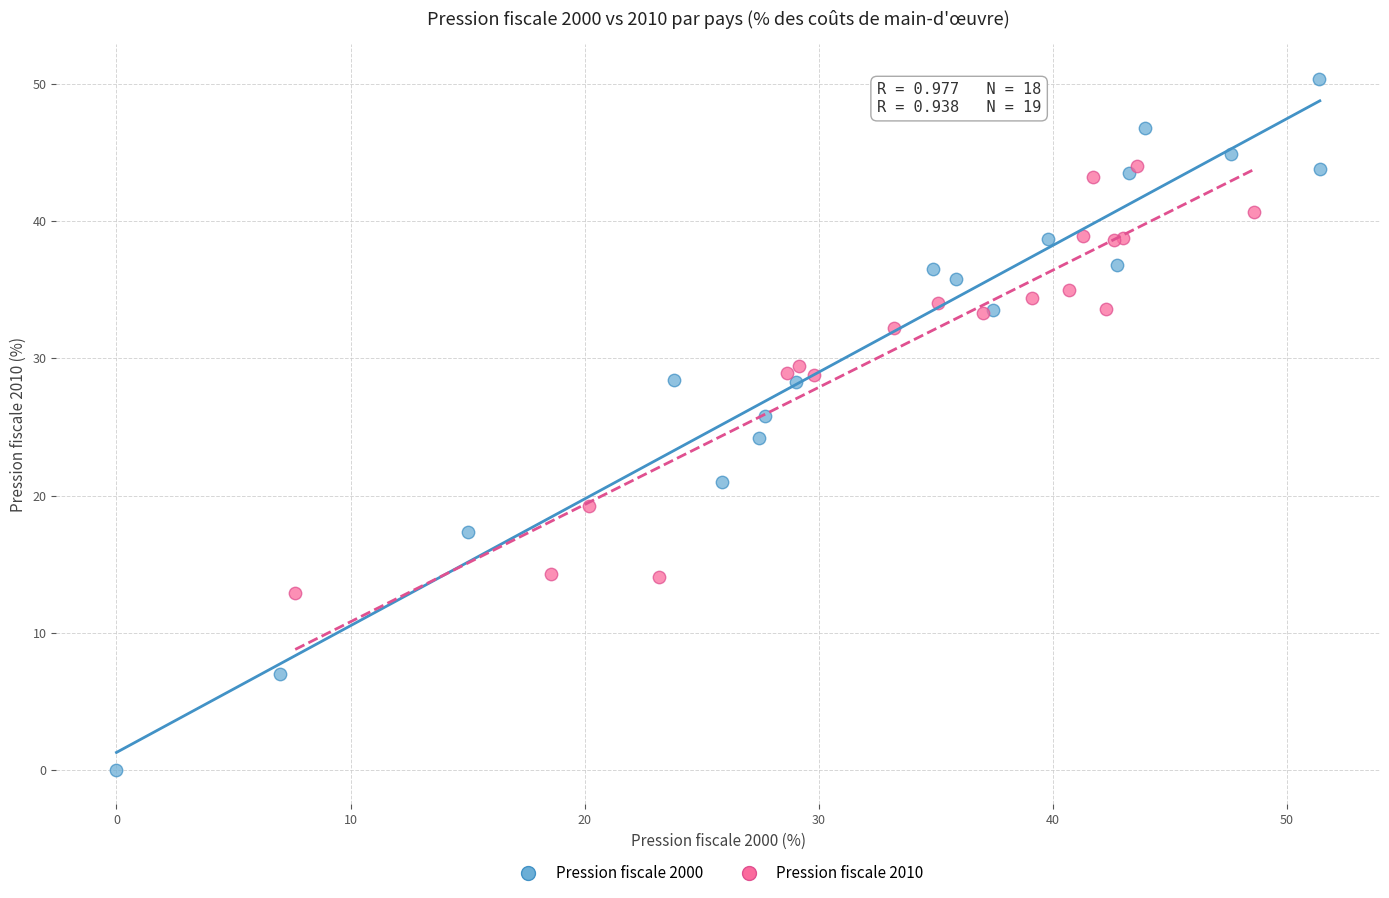

Which series reaches the maximum Y coordinate?

Pression fiscale 2000